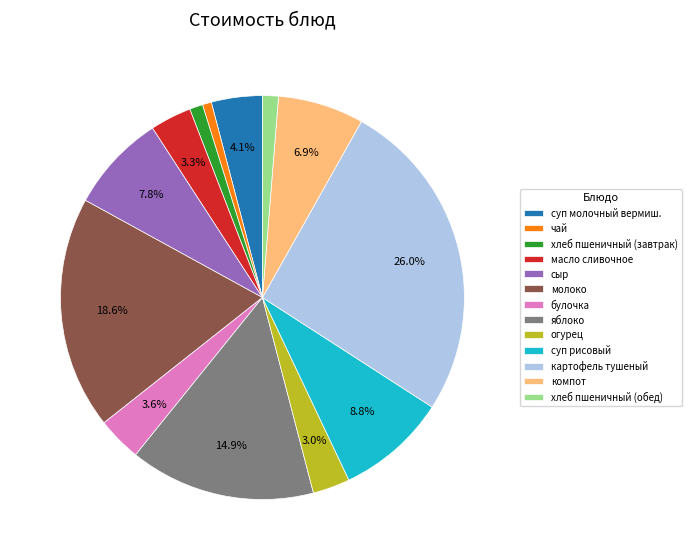

Does any single category account for the majority?

No